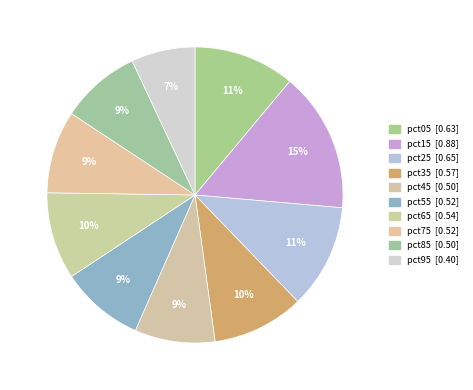

Is there a majority slice in this chart?

No